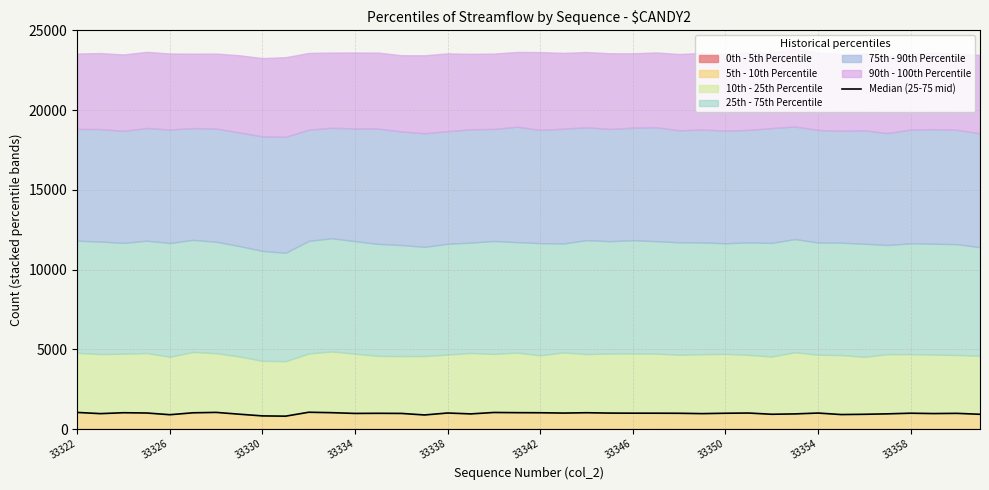

What is the difference between the second highest and second lowest values?

220